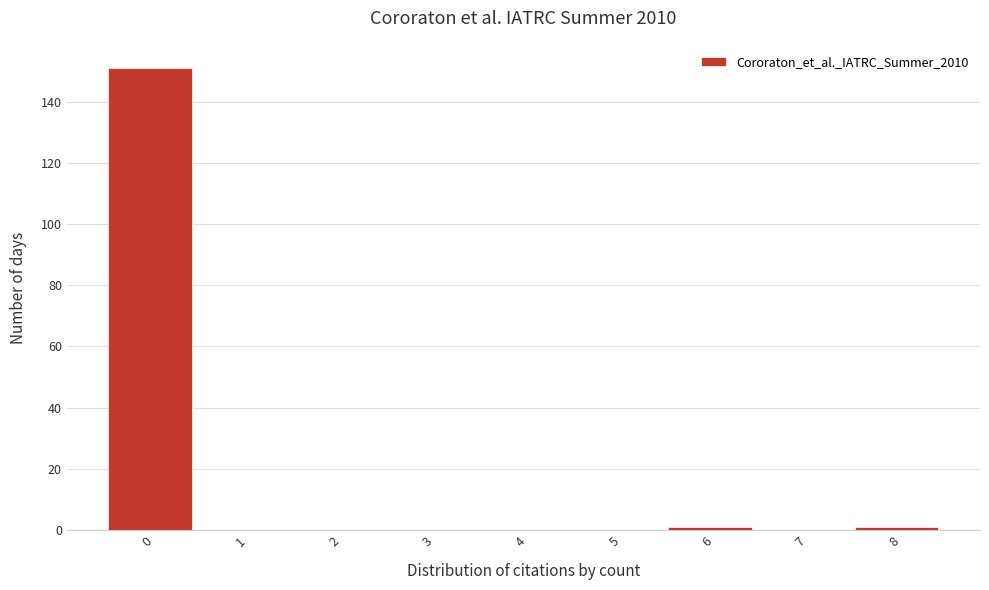

Reading left to right, list all the values displayed in this chart.

0=151	1=0	2=0	3=0	4=0	5=0	6=1	7=0	8=1